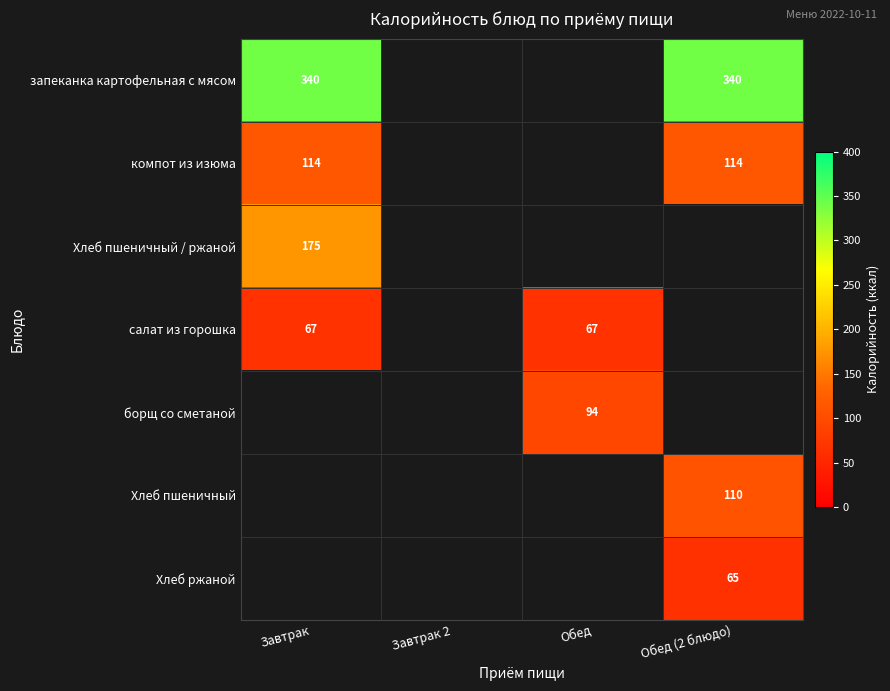

The value of компот из изюма at Завтрак is 114. True or false?

True